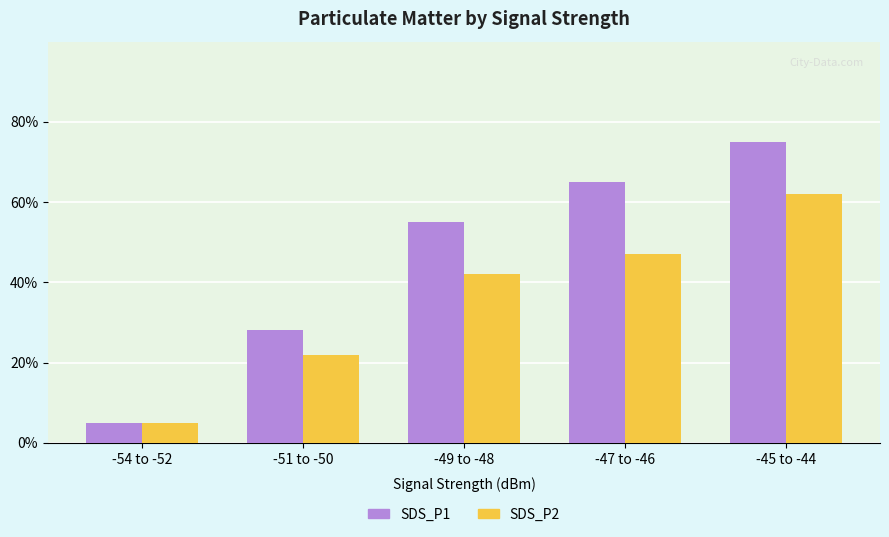

Reading right to left, list all the values displayed in this chart.

SDS_P1: 0.8	0.7	0.6	0.3	0.1
SDS_P2: 0.6	0.5	0.4	0.2	0.1